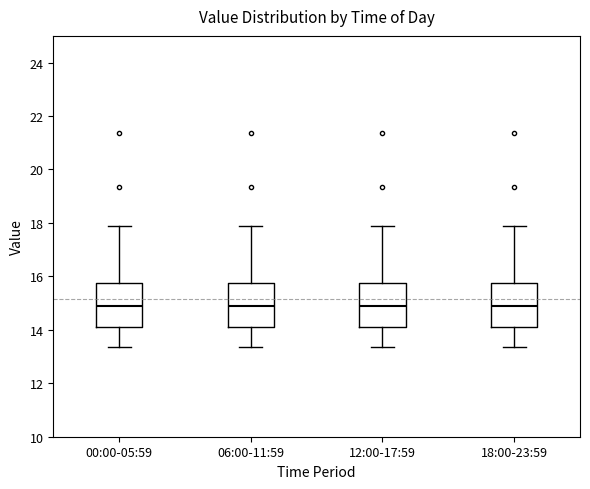

Reading left to right, transcribe this box plot: for each box, give where its median line is, the range the box spans, and where its two whiskers end, as read against the y-axis. The values are not printed on the chart, so give them approximately, as read against the axis.

00:00-05:59: median 14.8, box 14.2 to 15.8, whiskers 13.4 to 17.8
06:00-11:59: median 14.8, box 14.2 to 15.8, whiskers 13.4 to 17.8
12:00-17:59: median 14.8, box 14.2 to 15.8, whiskers 13.4 to 17.8
18:00-23:59: median 14.8, box 14.2 to 15.8, whiskers 13.4 to 17.8